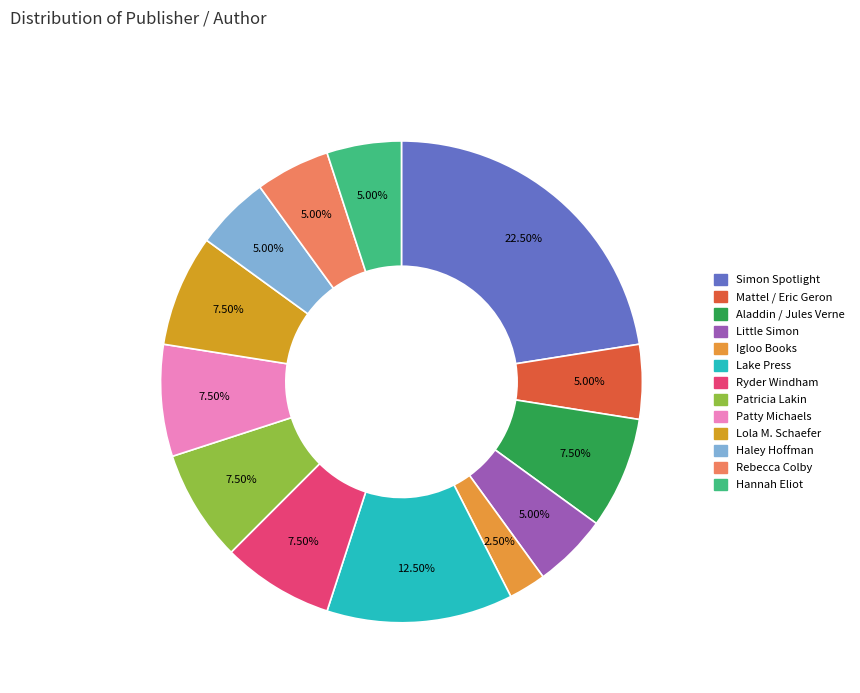

Count the number of slices in the pie.

13